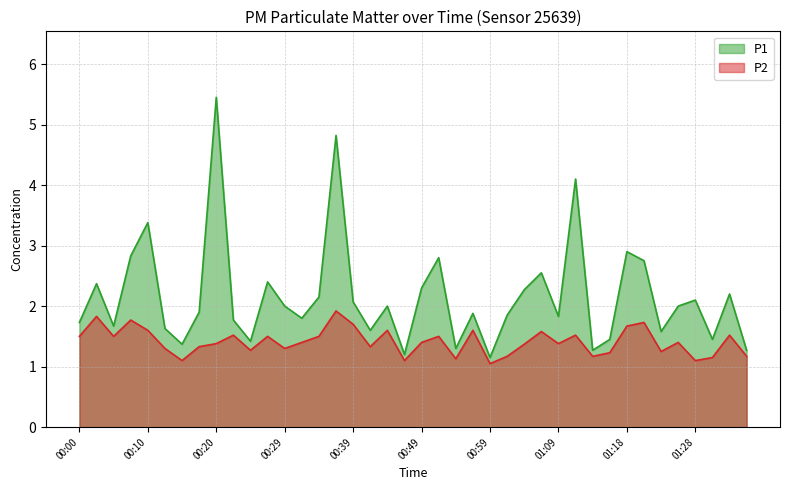

What is the value of the P1 point at the 32nd from the left?

1.4